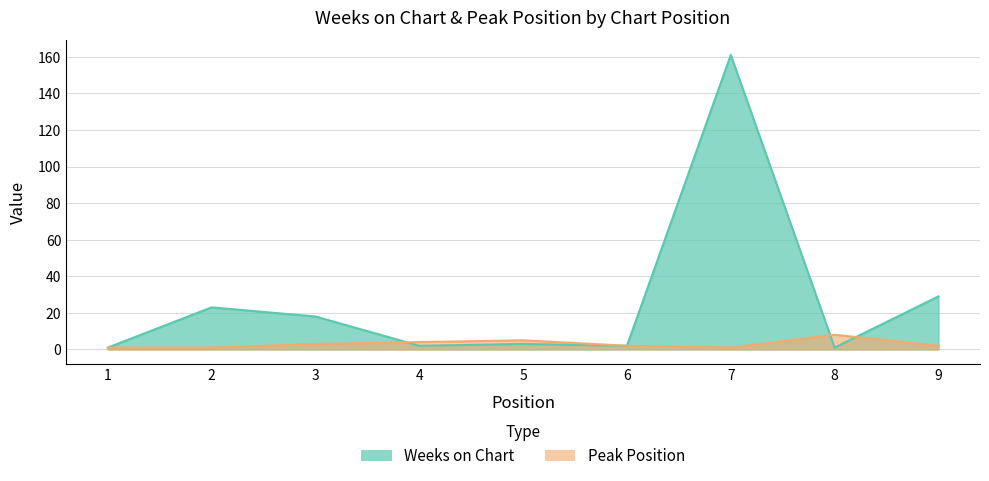

True or false: Weeks on Chart has more than 1 interior local peaks.

True